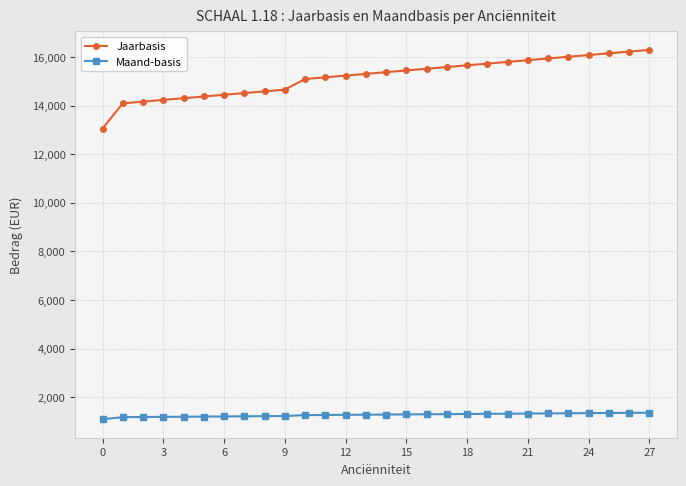

What is the value of the Maand-basis point at the 5th from the left?

1191.9